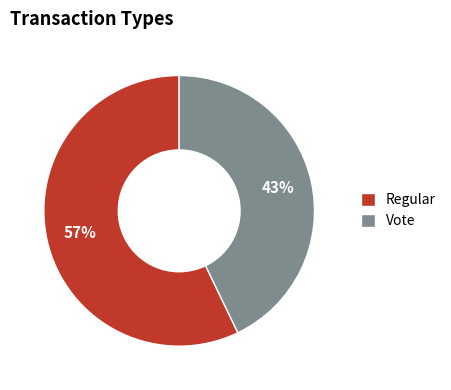

What is the largest slice in the pie chart?

Regular